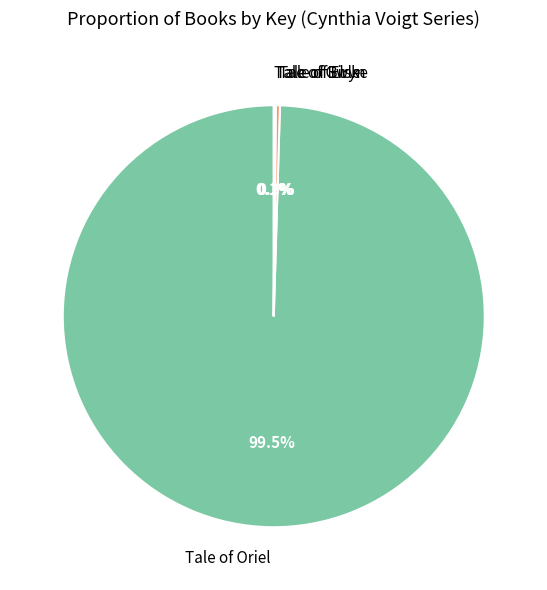

Is there a majority slice in this chart?

Yes